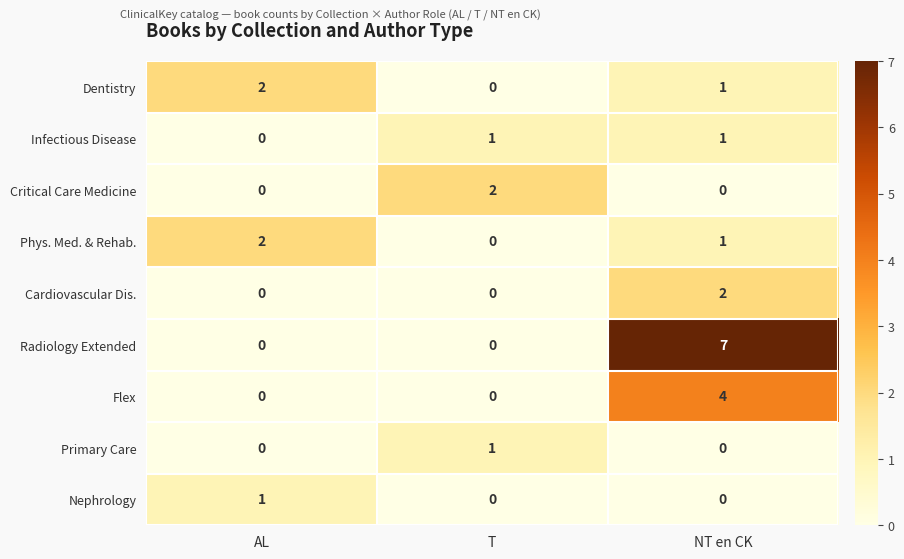

What is the difference between the highest and lowest values at AL?

2